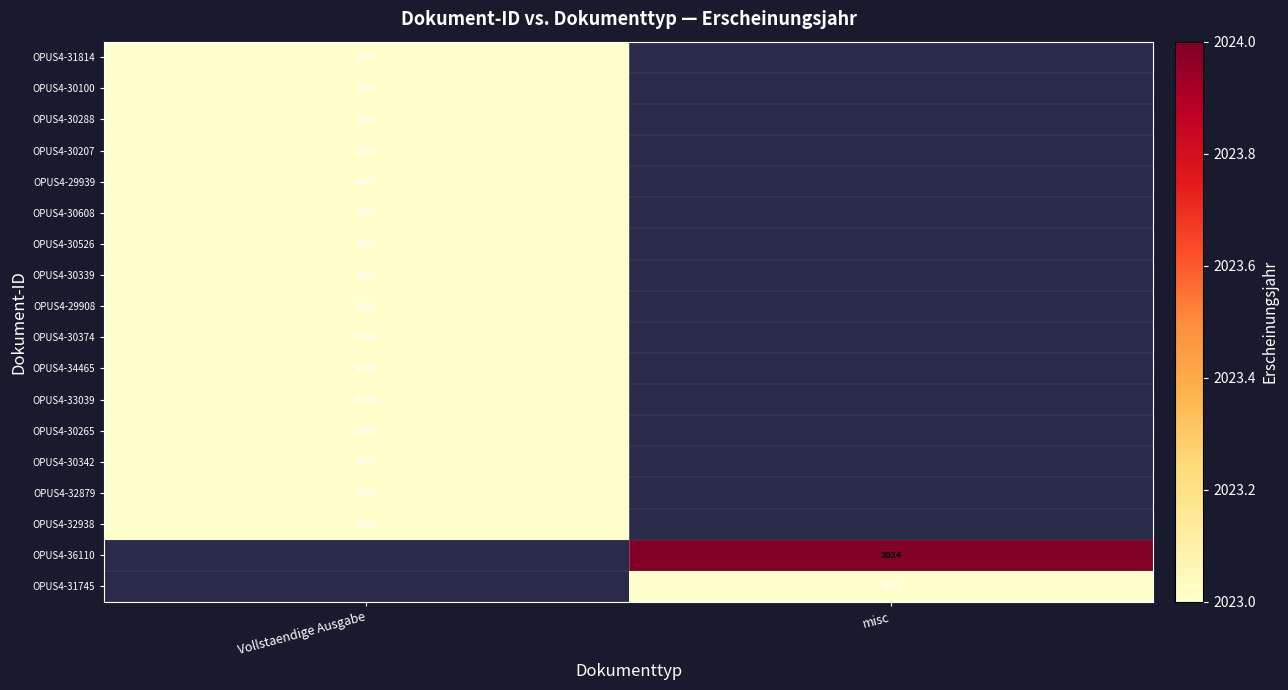

The OPUS4-30526 series shows 2023 at Vollstaendige Ausgabe. True or false?

True